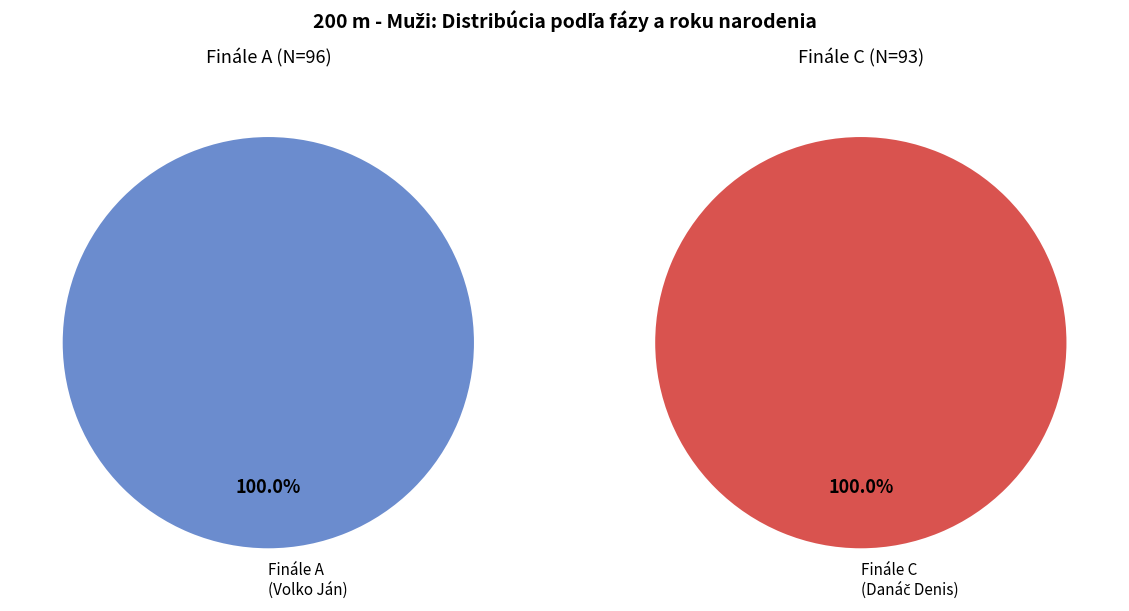

What is the ratio of the value at Finále A to the value at Finále C?

1.0